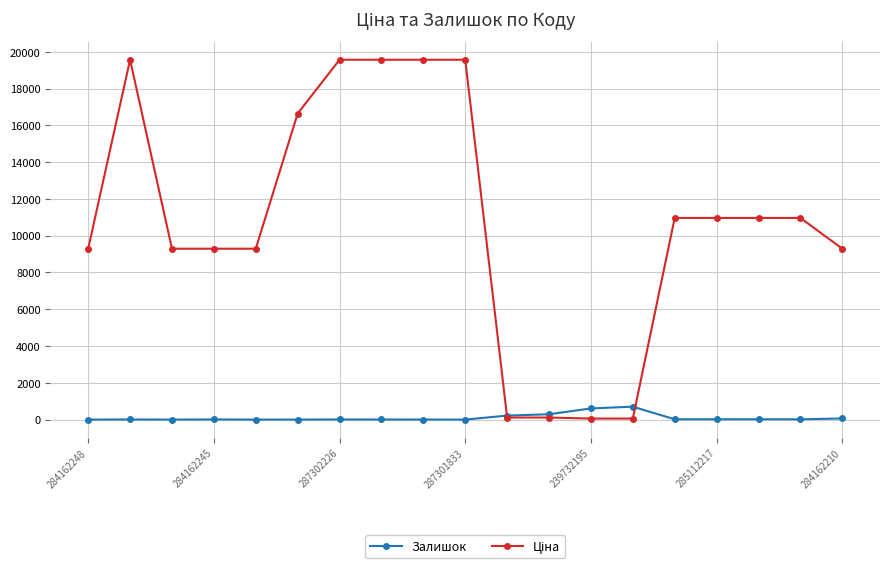

What is the highest value of the Залишок series?

702.0